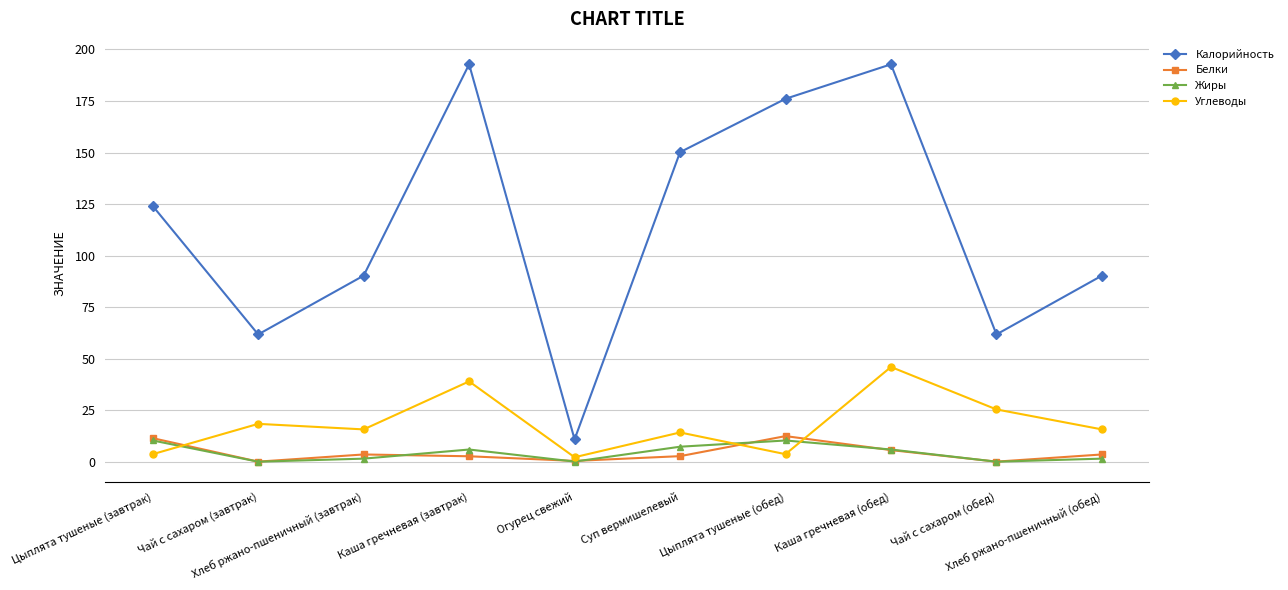

What is the total value across all series at Чай с сахаром (обед)?

87.2